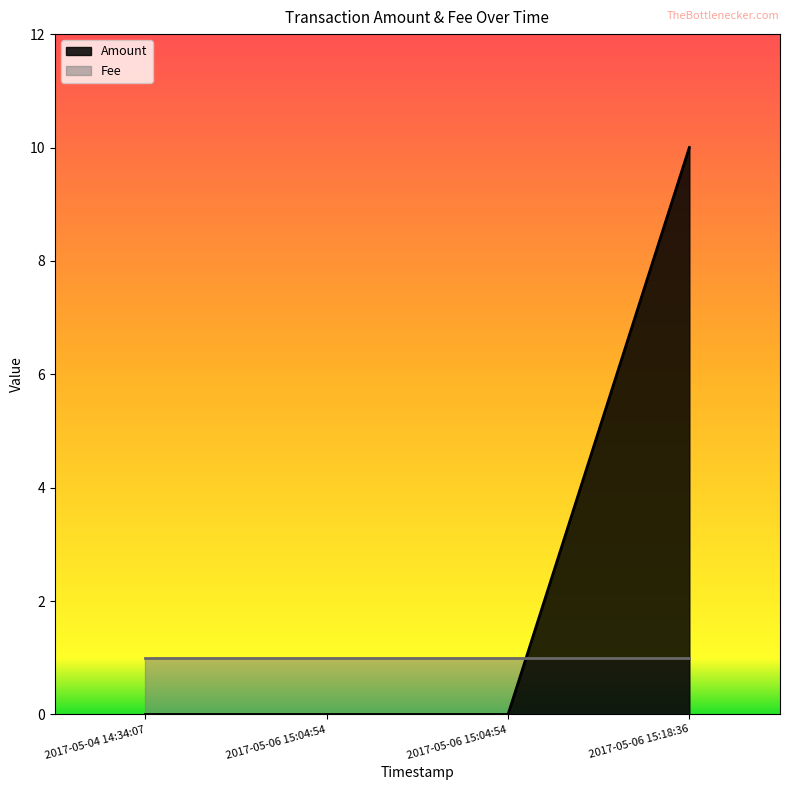

Reading right to left, extract all data points from this chart.

10	0	0	0